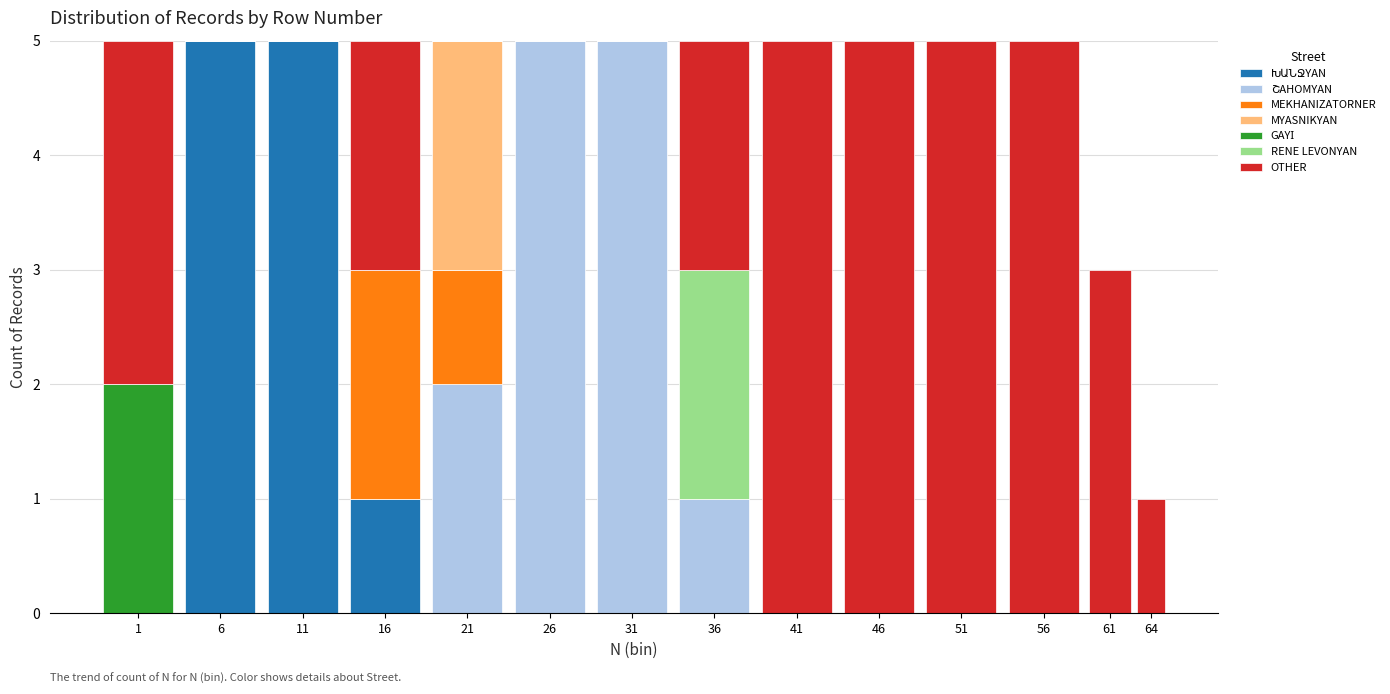

What is the total value across all series at 41?

5